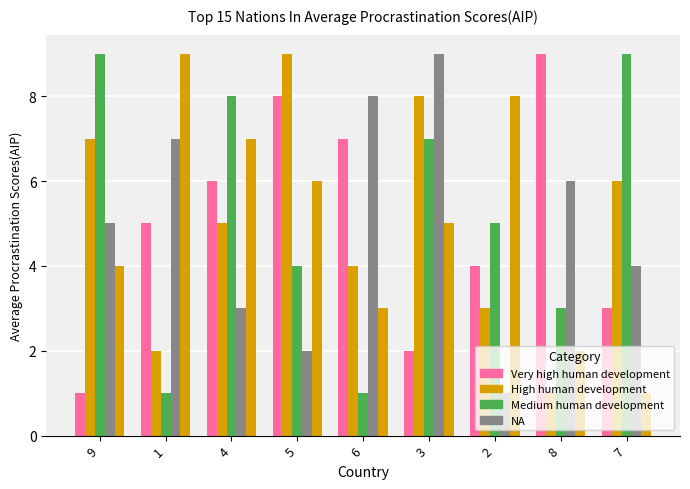

Reading left to right, what are all the values shown in this chart?

col_5 (Very high human dev): 1	5	6	8	7	2	4	9	3
col_8 (High human dev): 7	2	5	9	4	8	3	1	6
col_2 (Medium human dev): 9	1	8	4	1	7	5	3	9
col_3 (NA): 5	7	3	2	8	9	1	6	4
col_4 (High human dev): 4	9	7	6	3	5	8	2	1